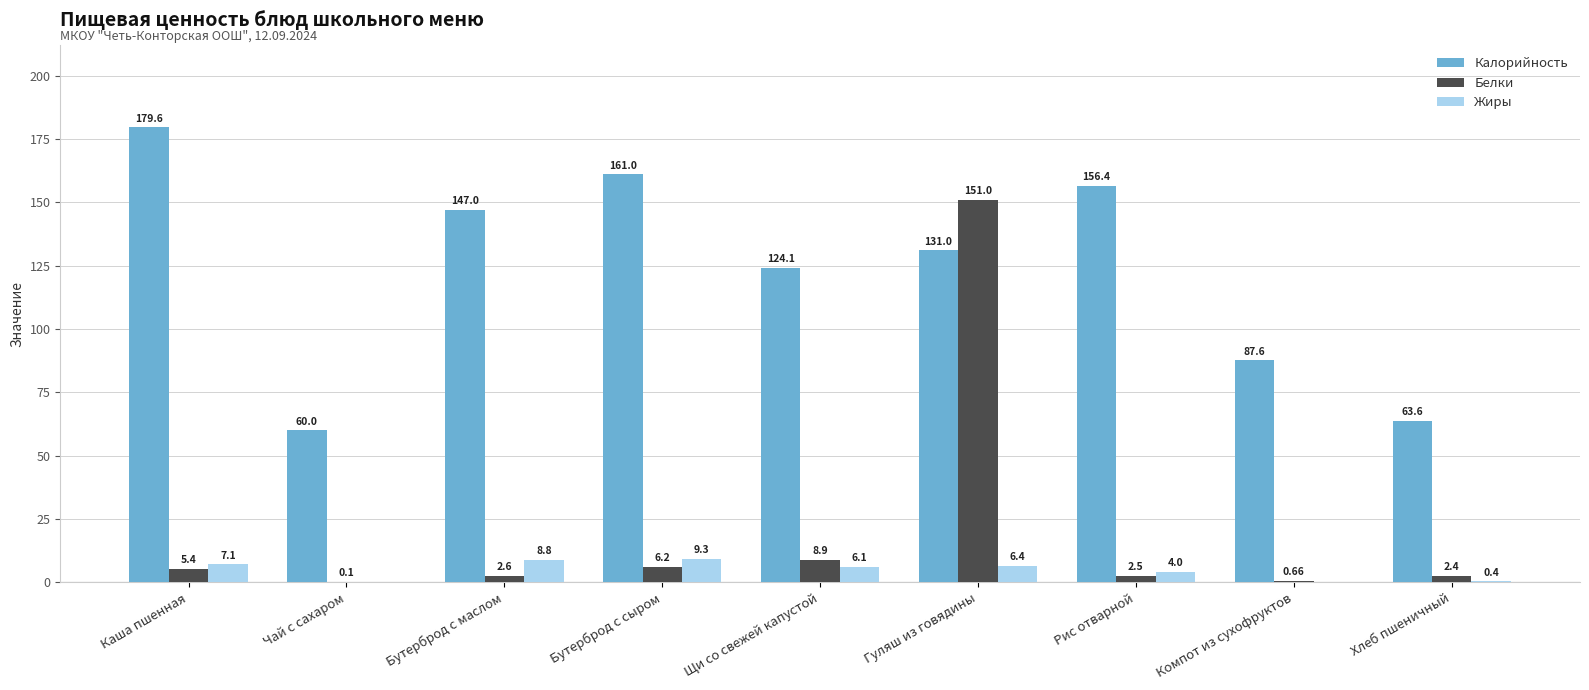

What are all the series names shown in the legend?

Калорийность, Белки, Жиры